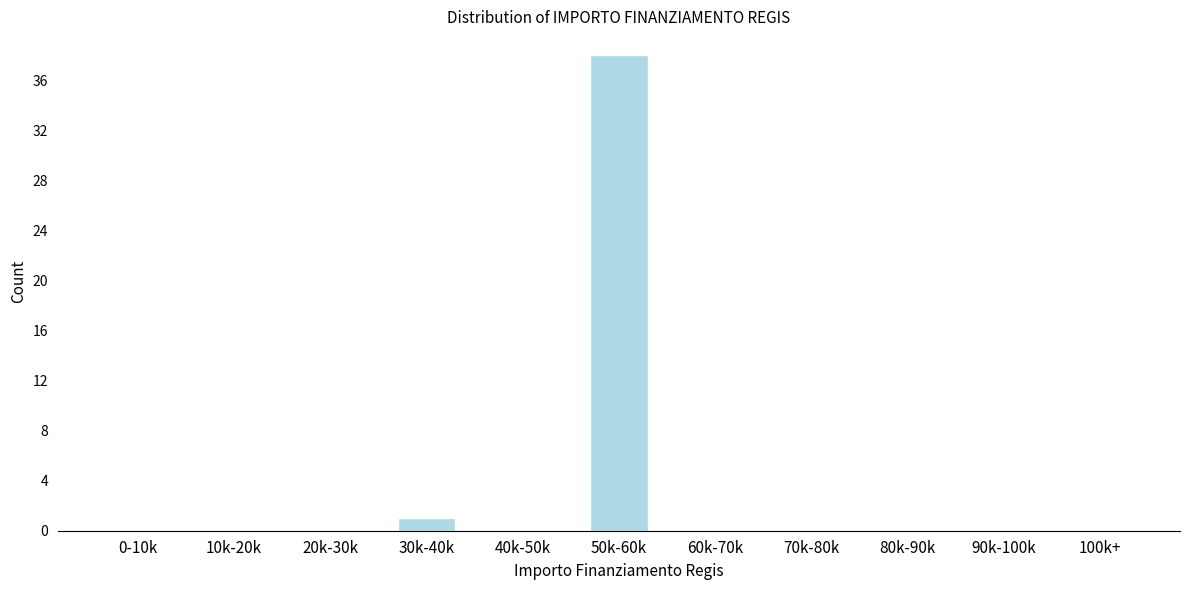

Reading left to right, list all the values displayed in this chart.

0-10k=0	10k-20k=0	20k-30k=0	30k-40k=1	40k-50k=0	50k-60k=38	60k-70k=0	70k-80k=0	80k-90k=0	90k-100k=0	100k+=0